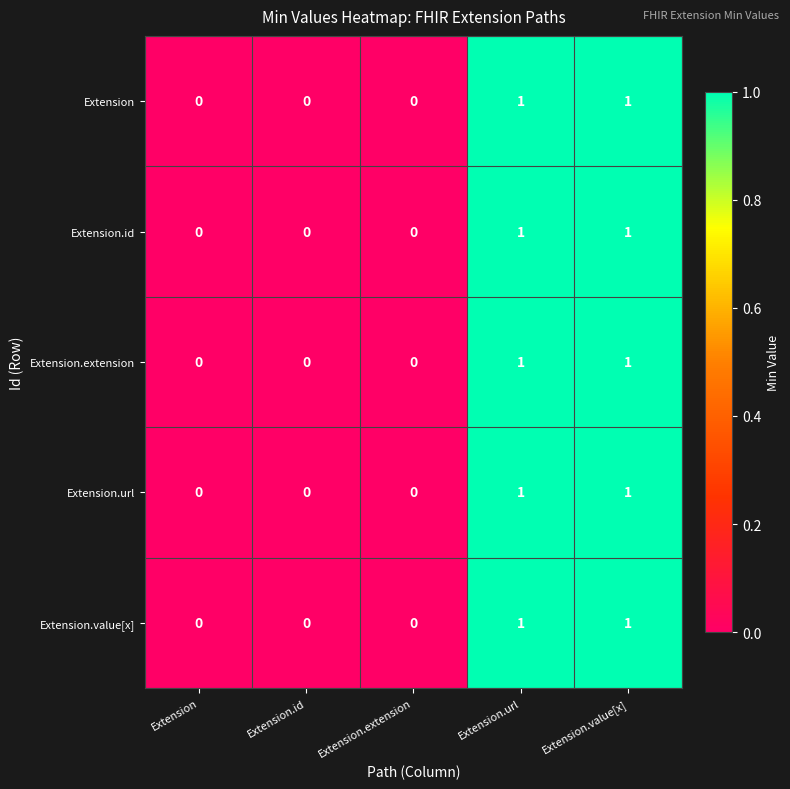

True or false: Extension.url has a value of 0 at Extension.extension.

True